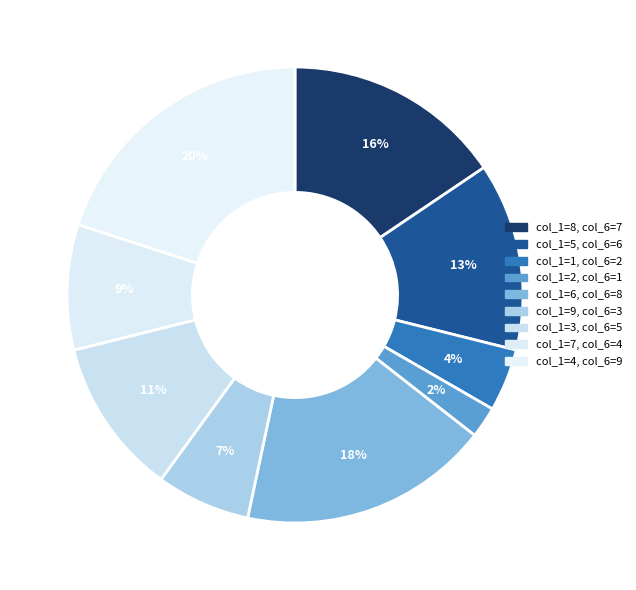

Count the number of slices in the pie.

9